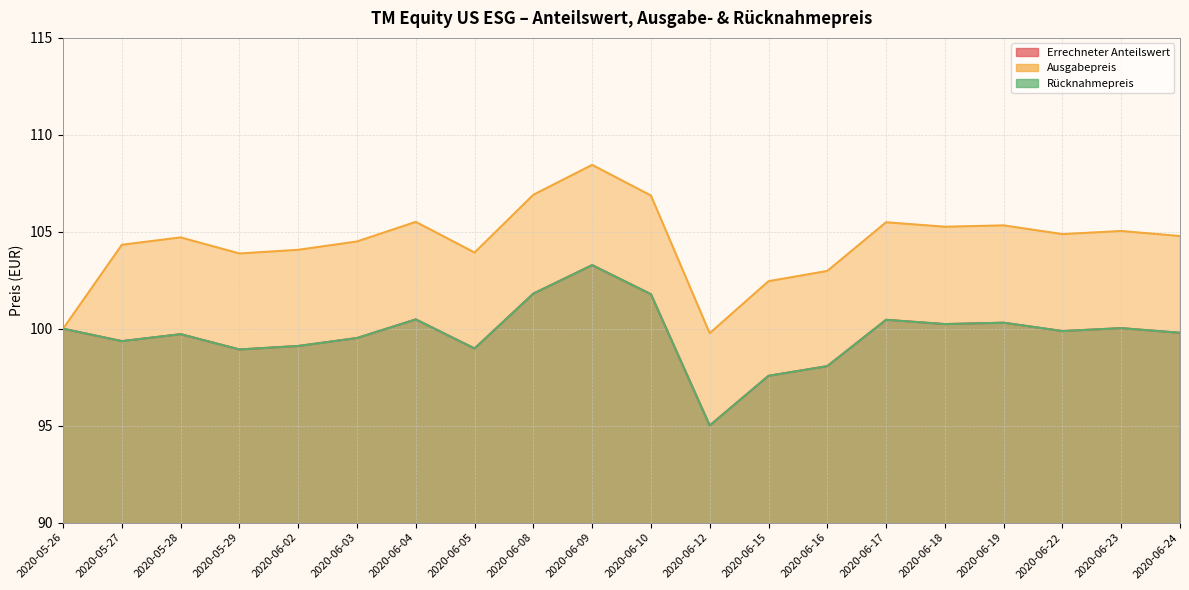

Which category has the lowest value in the Ausgabepreis series?

2020-06-12